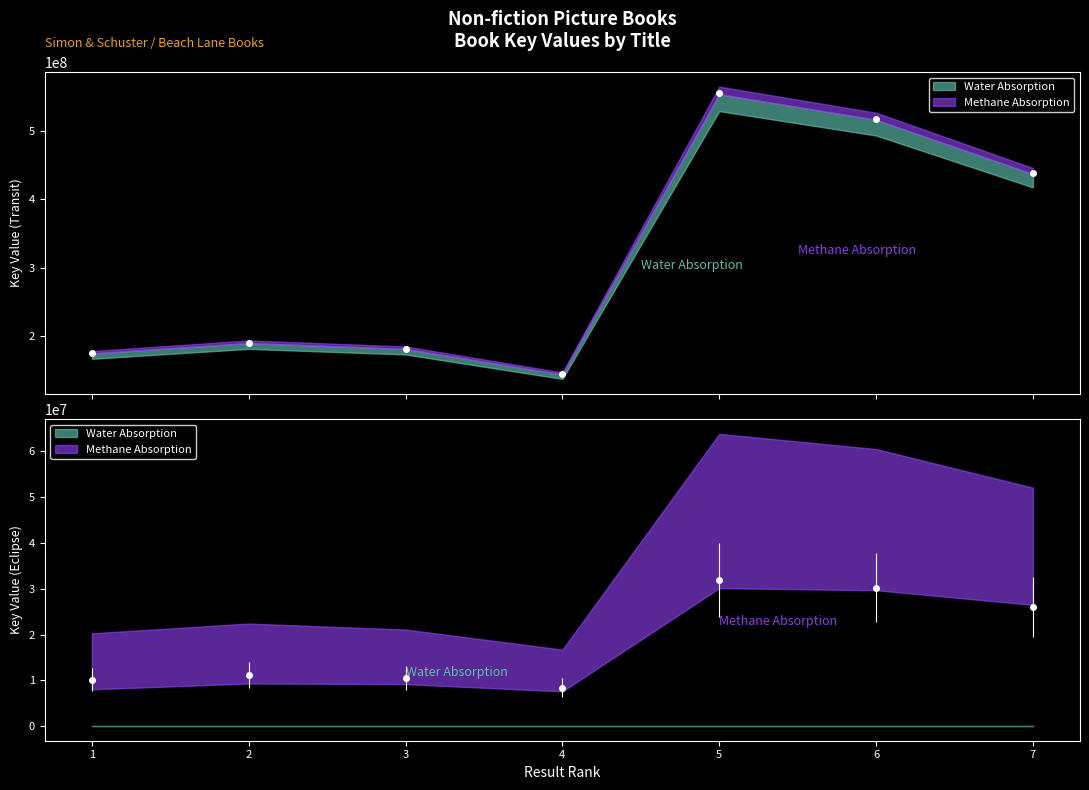

True or false: Methane Absorption and Water Absorption intersect in this chart.

False